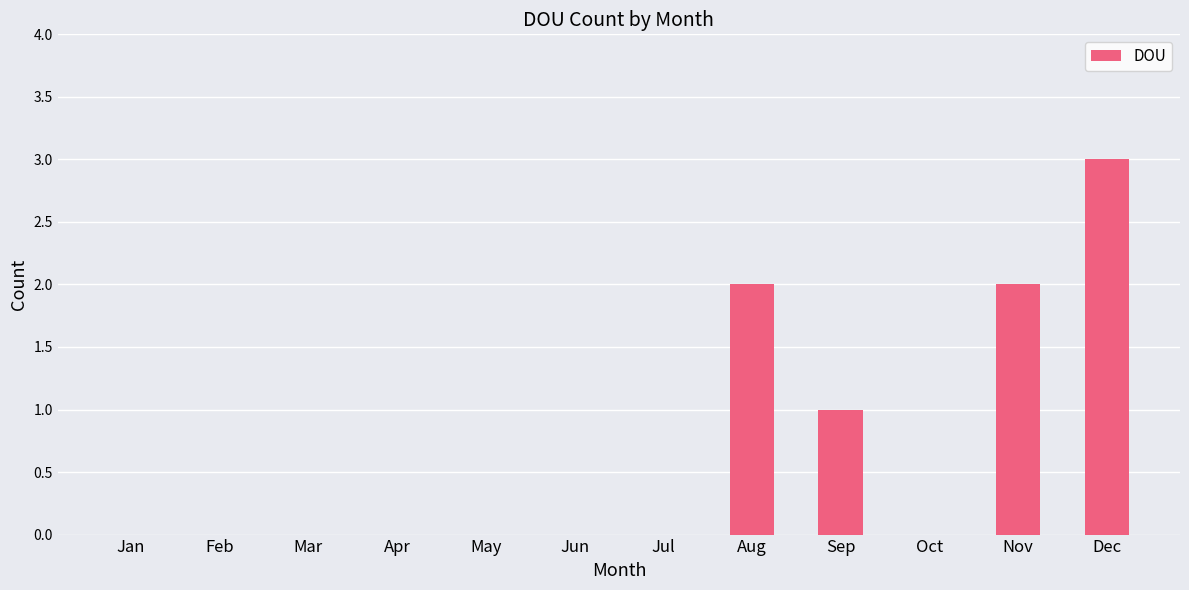

What is the maximum value shown in the chart?

3